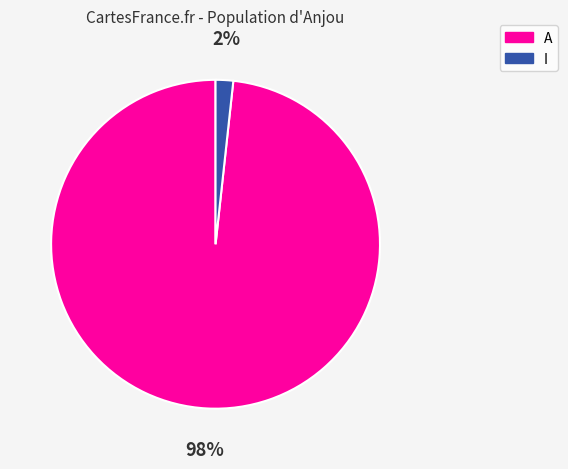

Does any single category account for the majority?

Yes